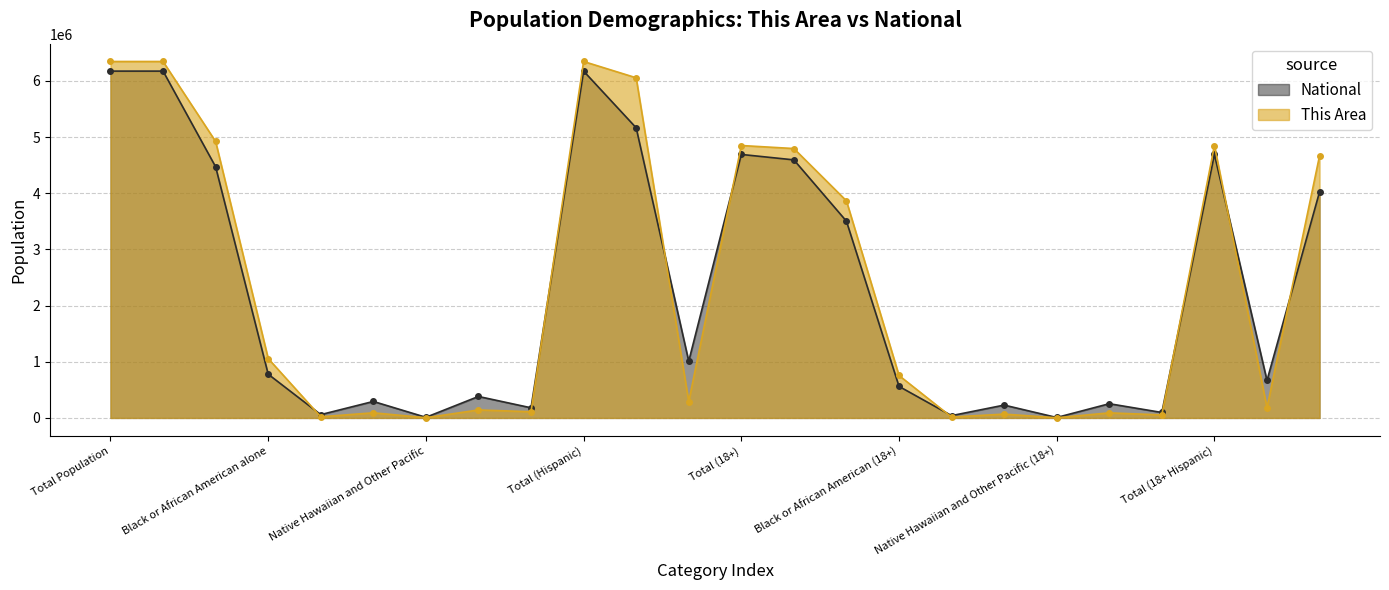

True or false: This Area and National cross at least once.

True